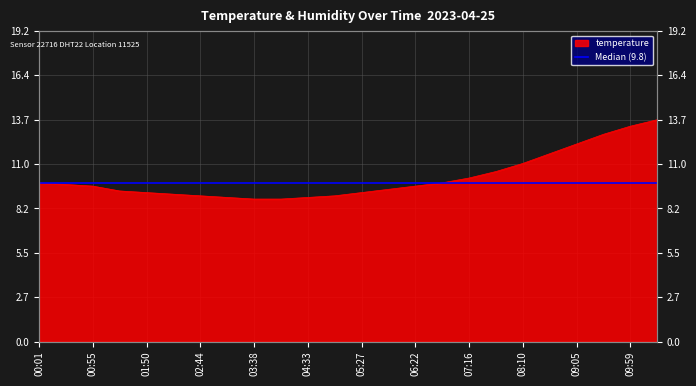

What is the sum of all values?

243.3